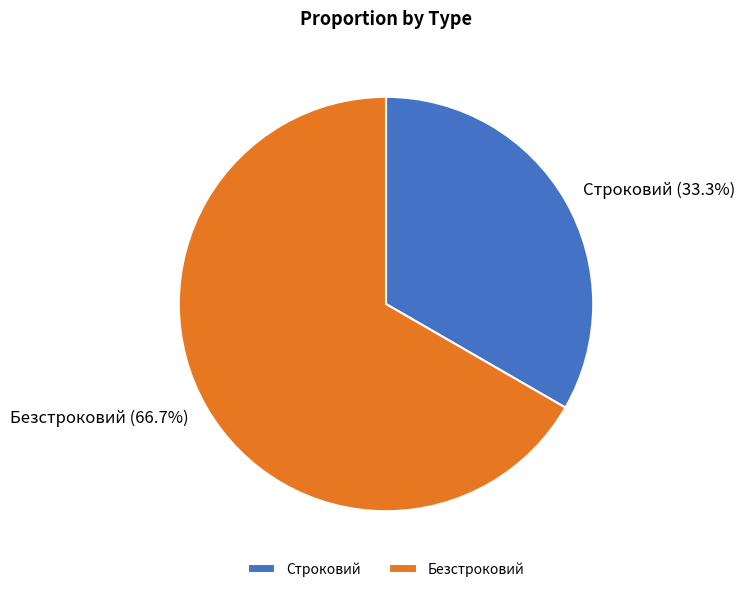

Is the sum of Строковий and Безстроковий greater than half?

Yes